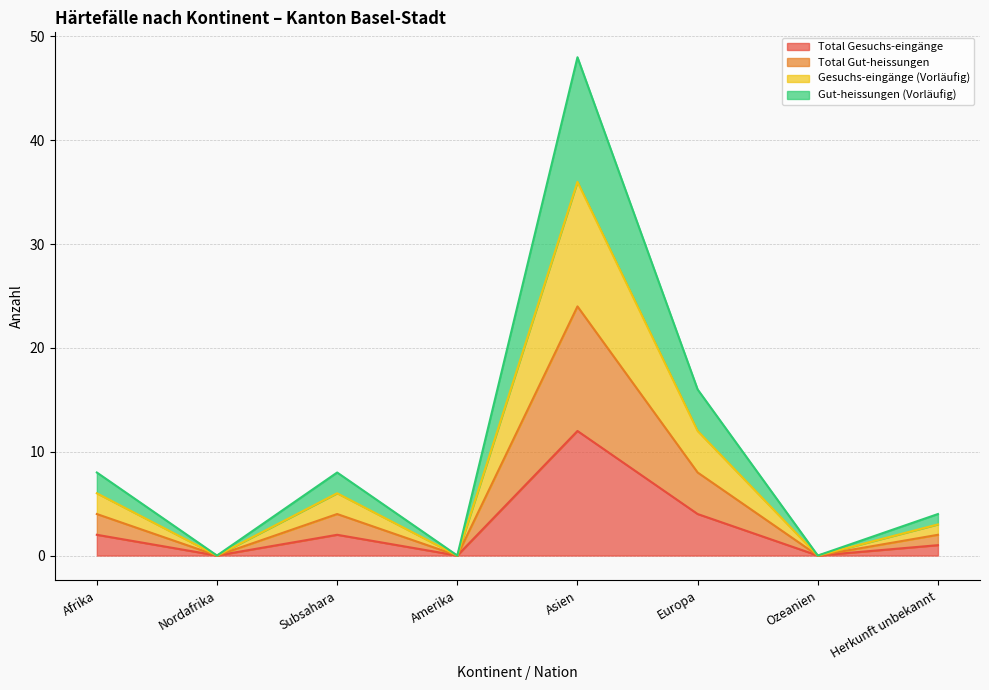

Reading left to right, extract all data points from this chart.

Total Gesuchs-eingänge: Afrika=2	Nordafrika=0	Subsahara=2	Amerika=0	Asien=12	Europa=4	Ozeanien=0	Herkunft unbekannt=1
Total Gut-heissungen: Afrika=4	Nordafrika=0	Subsahara=4	Amerika=0	Asien=24	Europa=8	Ozeanien=0	Herkunft unbekannt=2
Gesuchs-eingänge (Vorläufig): Afrika=6	Nordafrika=0	Subsahara=6	Amerika=0	Asien=36	Europa=12	Ozeanien=0	Herkunft unbekannt=3
Gut-heissungen (Vorläufig): Afrika=8	Nordafrika=0	Subsahara=8	Amerika=0	Asien=48	Europa=16	Ozeanien=0	Herkunft unbekannt=4